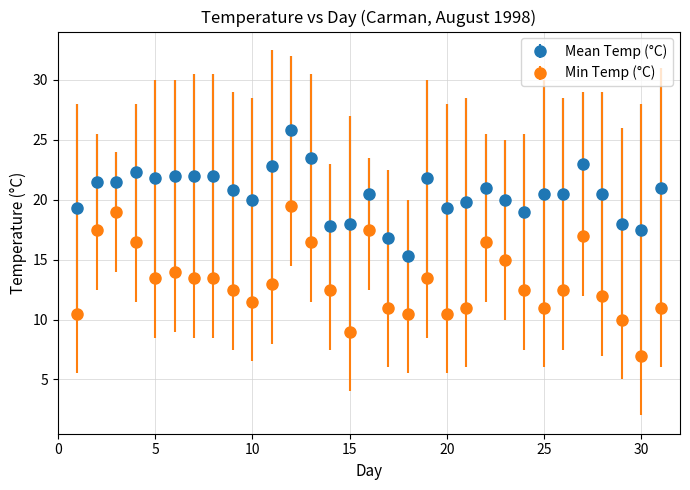

Which series has the largest total across all categories?

Mean Temp (°C)